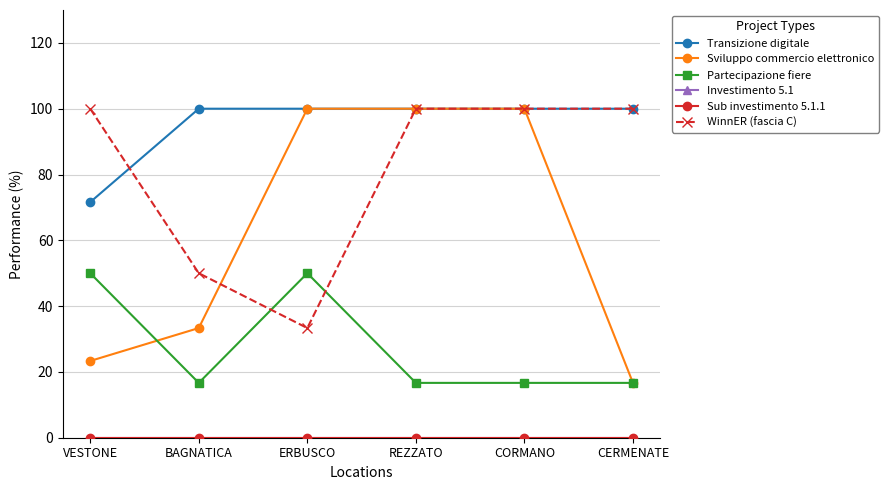

How many lines are shown in the chart?

6